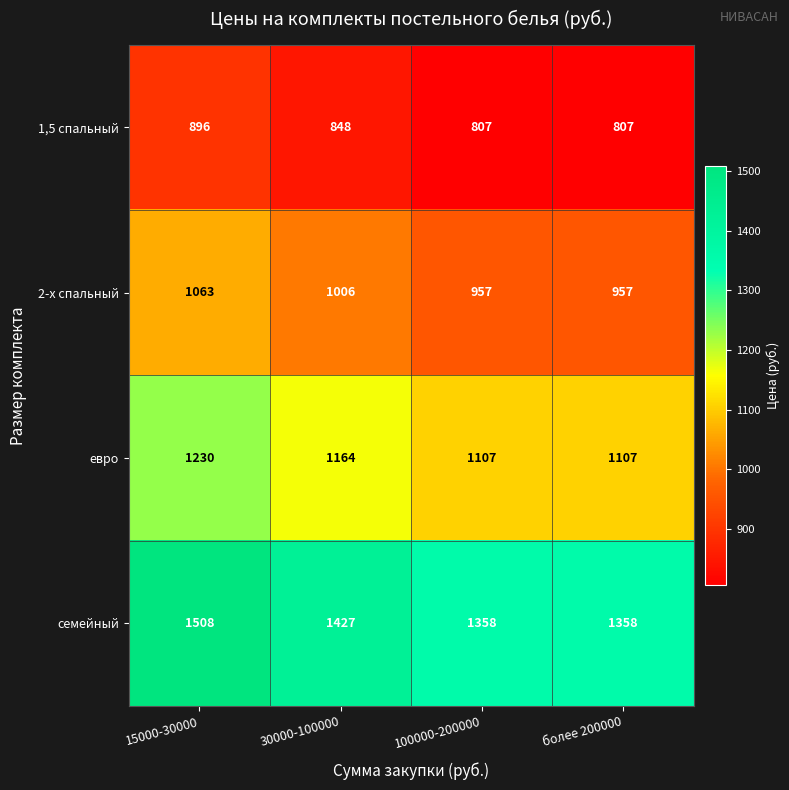

How many distinct data groups are displayed?

4